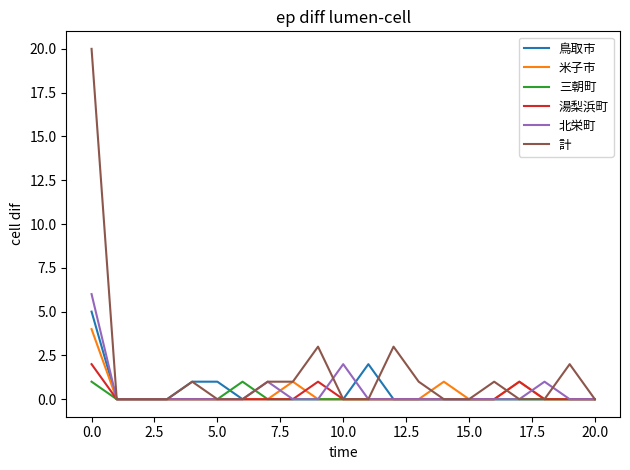

How many lines are shown in the chart?

6